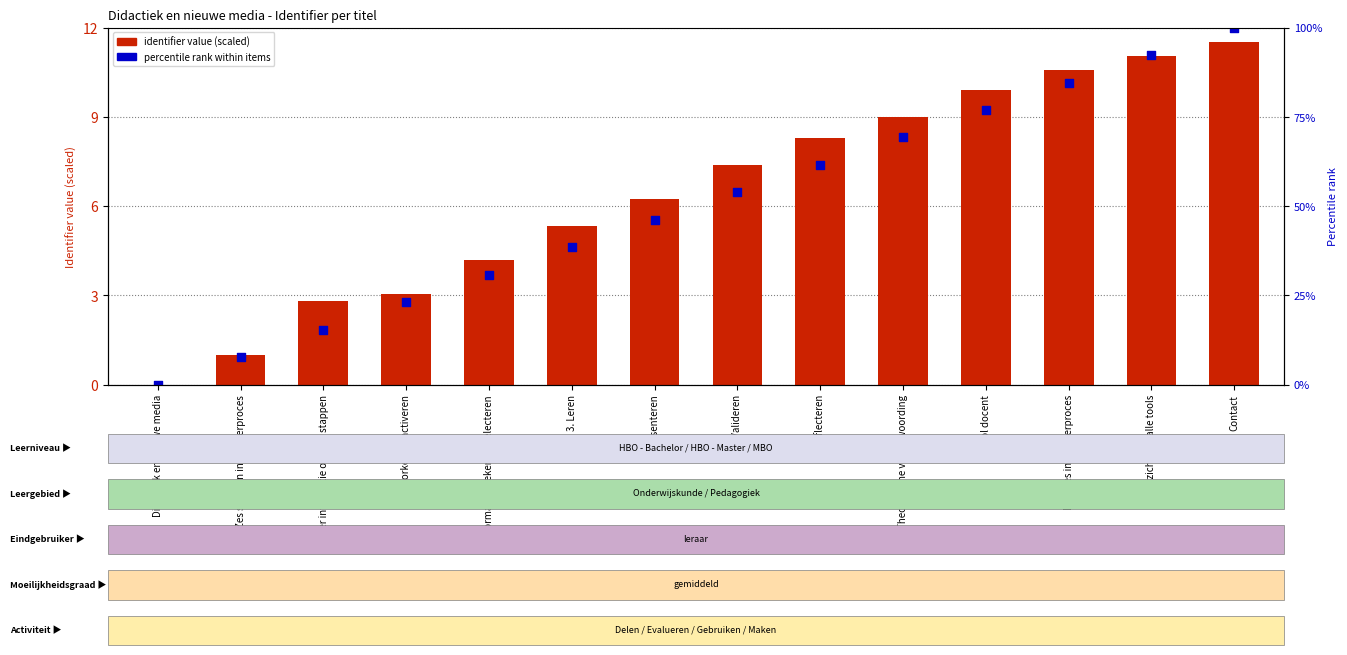

Which series reaches the maximum Y coordinate?

percentile rank within items